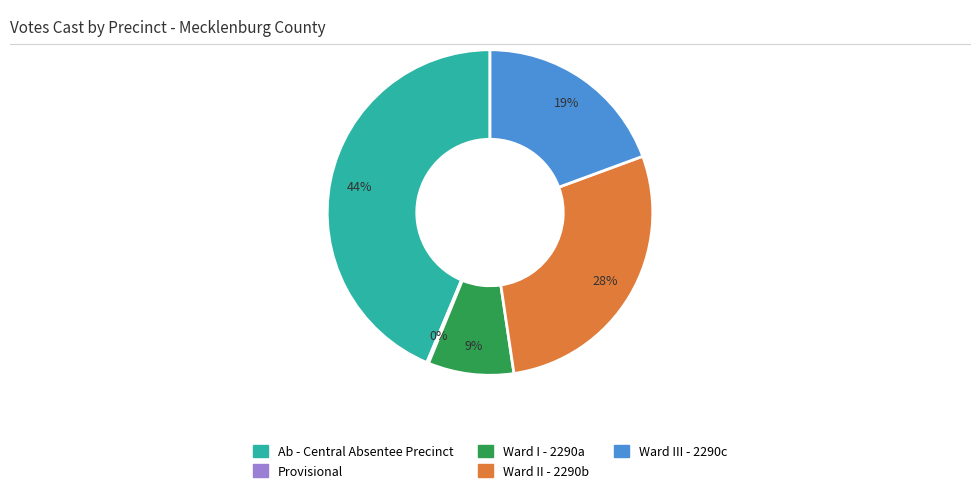

Which has a higher value, Ward II - 2290b or Ward I - 2290a?

Ward II - 2290b